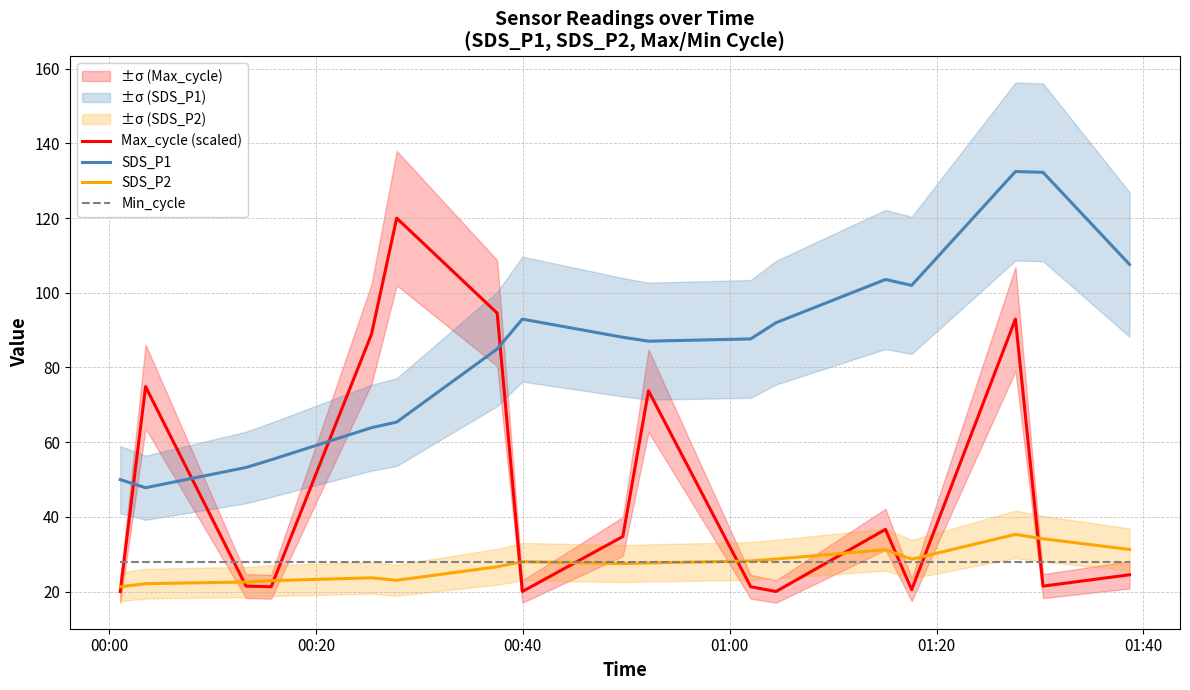

True or false: Min_cycle and SDS_P2 intersect in this chart.

True